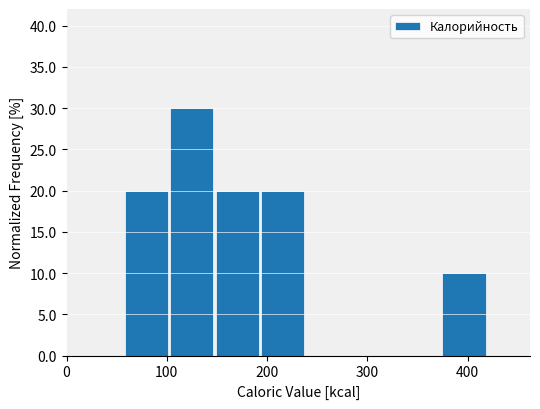

Reading left to right, list every bar in this chart as the range it spans on the x-axis followed by its height. Neither the bar edges nor the heights are printed on the chart, so give them approximately, as read against the axes.

60 to 100: 20
100 to 150: 30
150 to 190: 20
190 to 240: 20
240 to 280: 0
280 to 330: 0
330 to 370: 0
370 to 420: 10